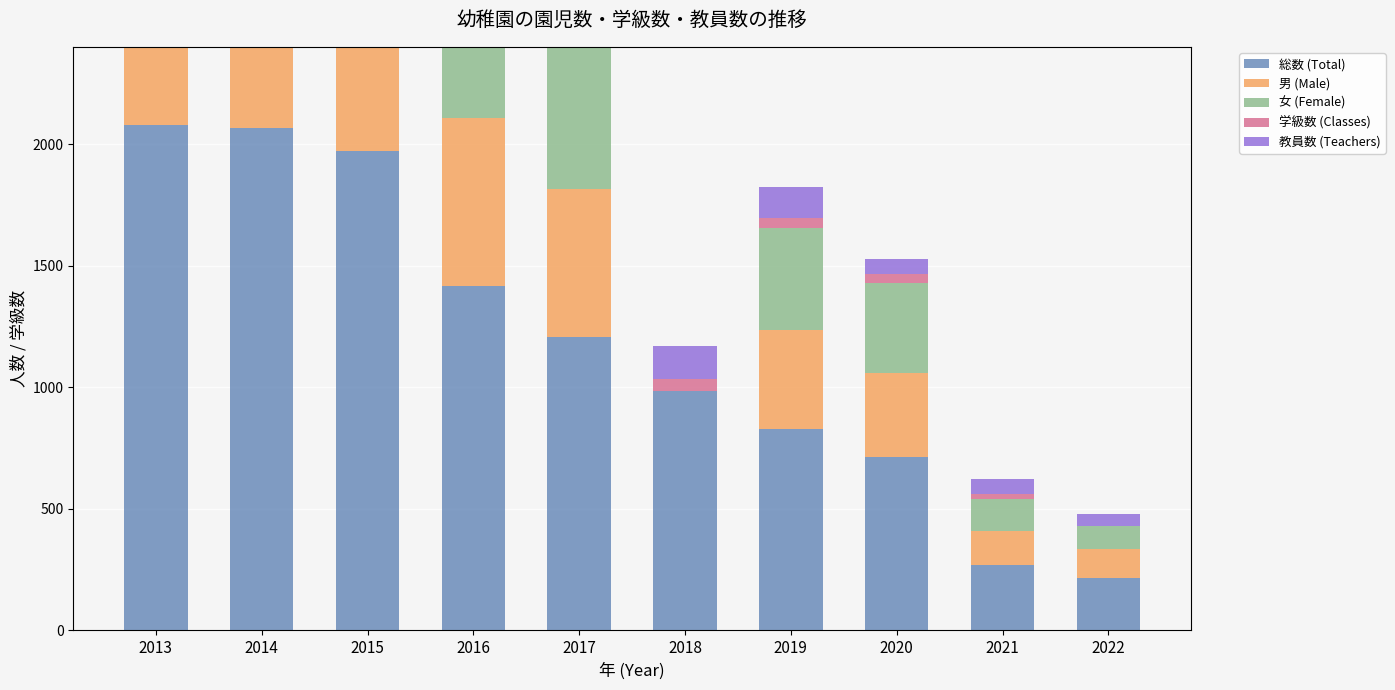

Where does the 総数 (Total) series first go above 1208?

2013